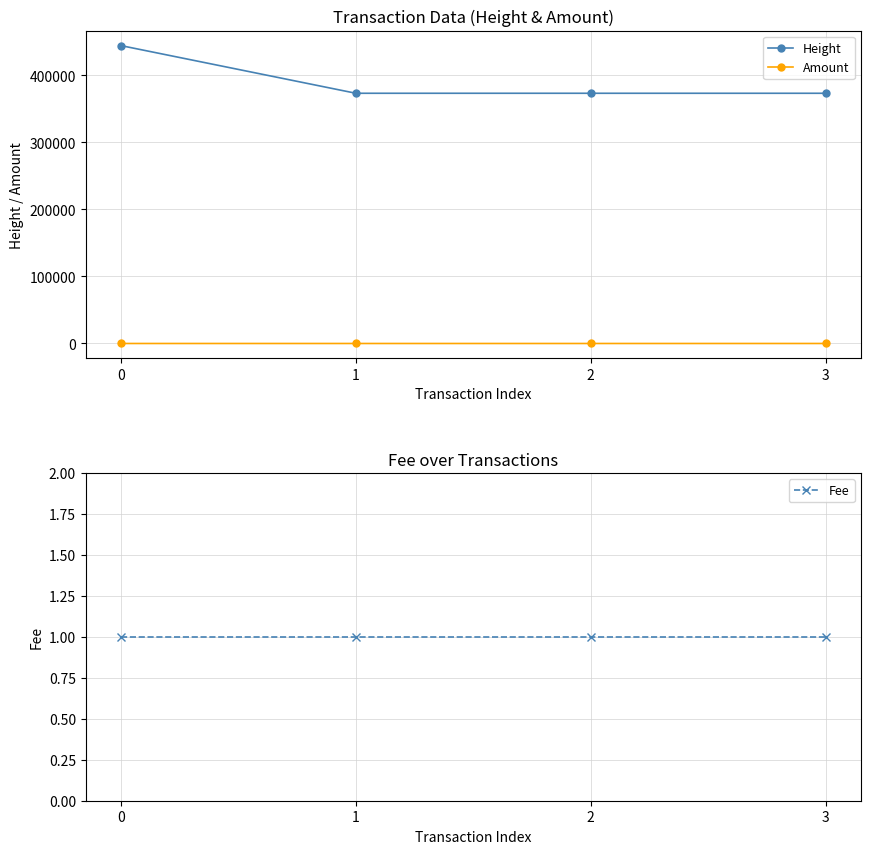

The value of Fee at 1 is 1.5. True or false?

False